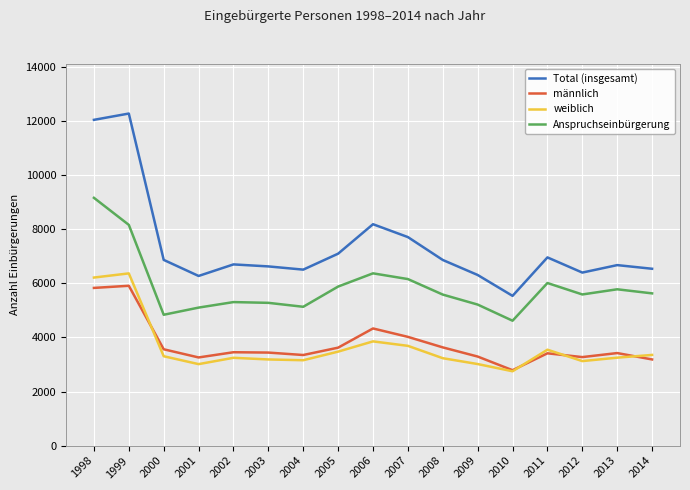

At which label is Anspruchseinbürgerung closest to 6890?

2006